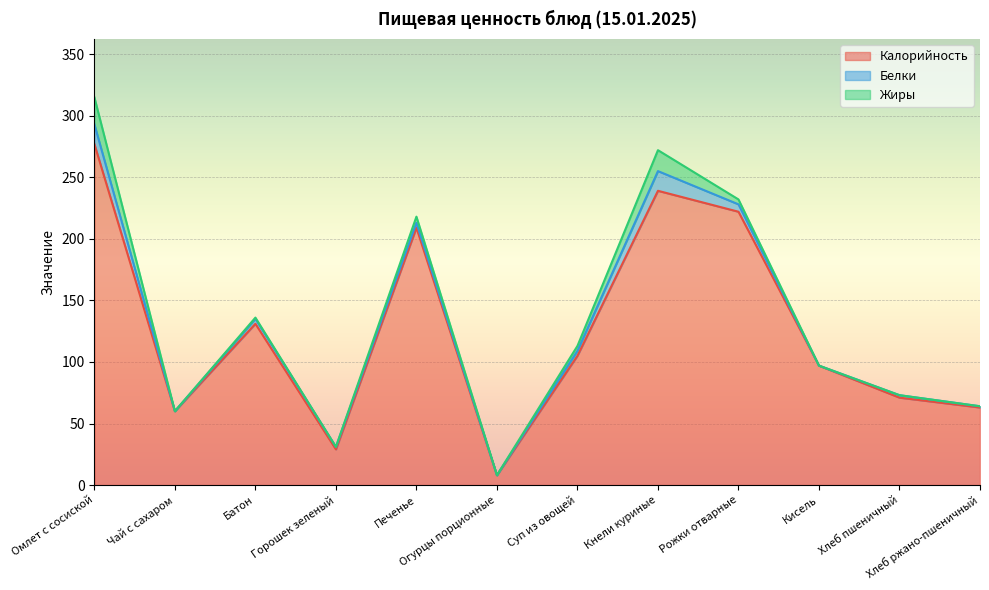

Reading left to right, what are all the values shown in this chart?

Калорийность: Омлет с сосиской=277	Чай с сахаром=60	Батон=131	Горошек зеленый=29	Печенье=209	Огурцы порционные=8	Суп из овощей=105	Кнели куриные=239	Рожки отварные=222	Кисель=97	Хлеб пшеничный=71	Хлеб ржано-пшеничный=63
Белки: Омлет с сосиской=16	Чай с сахаром=0	Батон=4	Горошек зеленый=2	Печенье=4	Огурцы порционные=0	Суп из овощей=4	Кнели куриные=16	Рожки отварные=6	Кисель=0	Хлеб пшеничный=2	Хлеб ржано-пшеничный=1
Жиры: Омлет с сосиской=22	Чай с сахаром=0	Батон=1	Горошек зеленый=0	Печенье=5	Огурцы порционные=0	Суп из овощей=4	Кнели куриные=17	Рожки отварные=4	Кисель=0	Хлеб пшеничный=0	Хлеб ржано-пшеничный=0